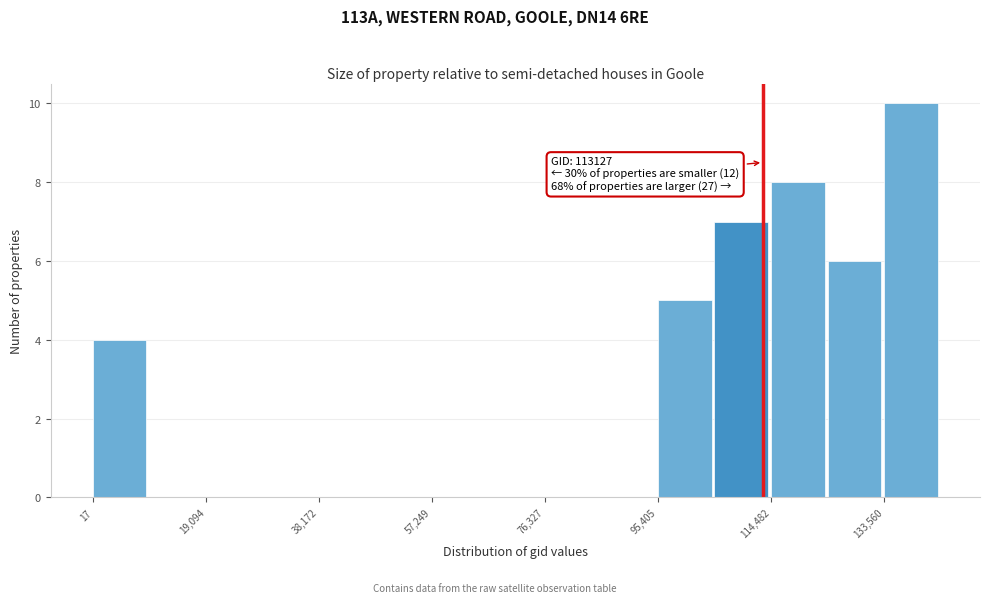

Which range on the x-axis has the tallest bar?

134000 to 144000